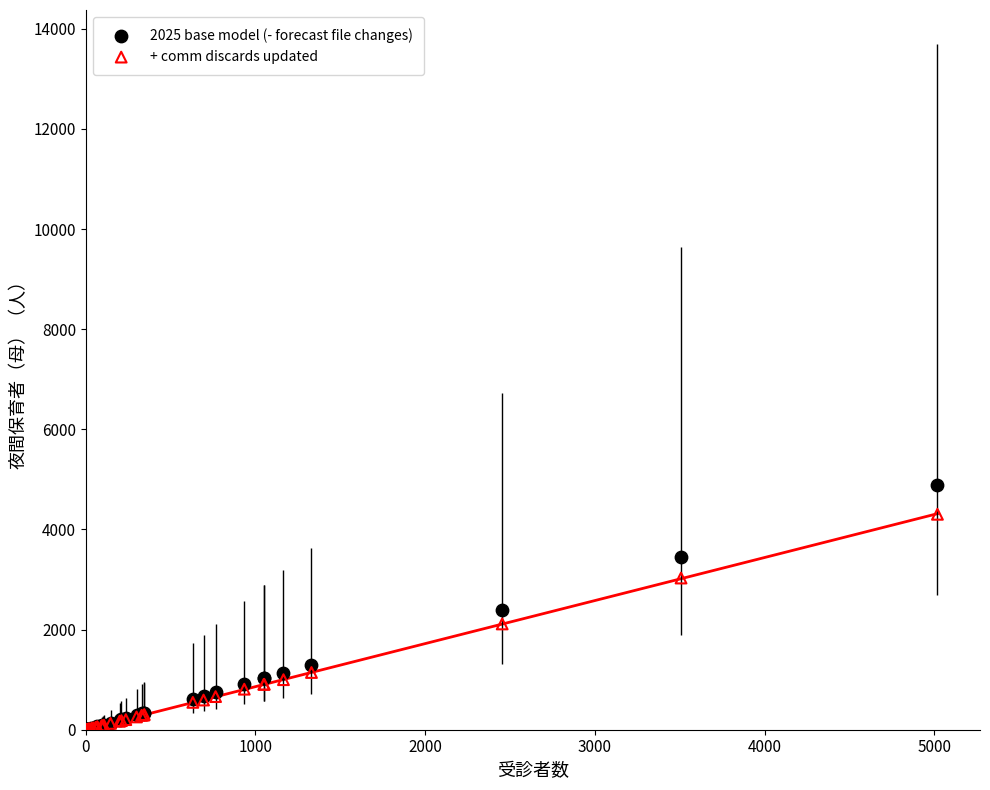

Which series contains the highest Y value?

2025 base model (- forecast file changes)